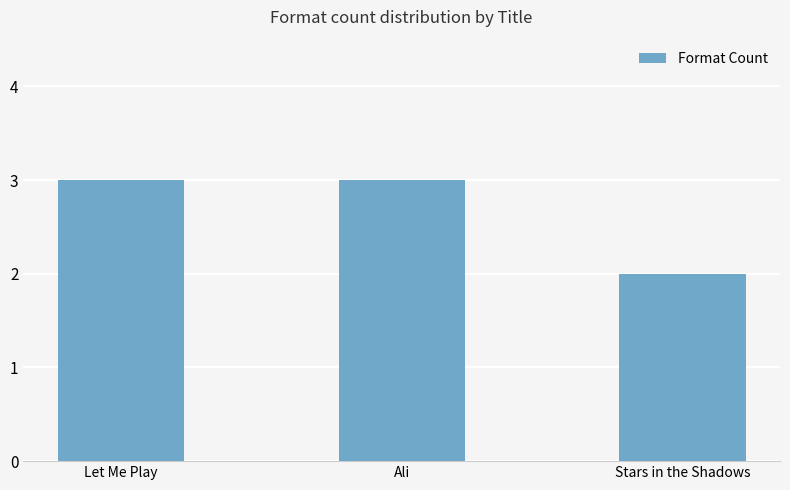

How many data points are less than 3?

1